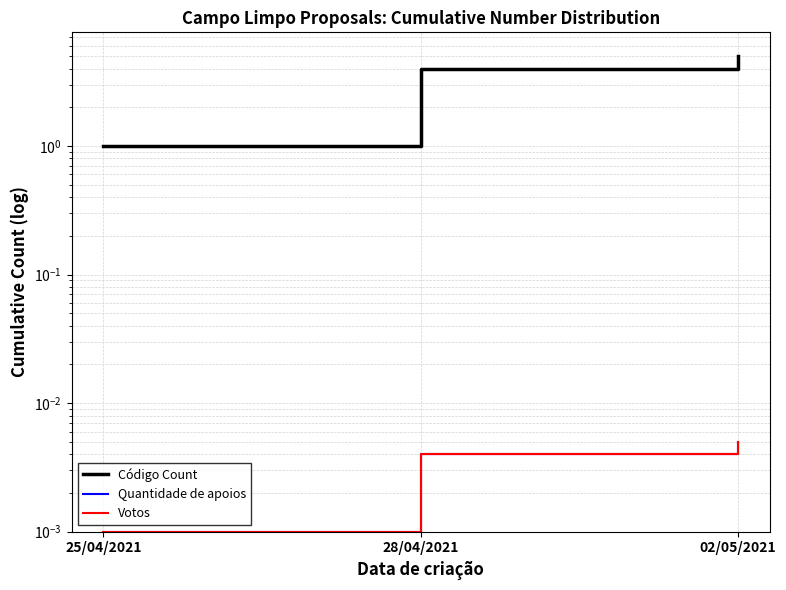

What position from the left is 25/04/2021?

1